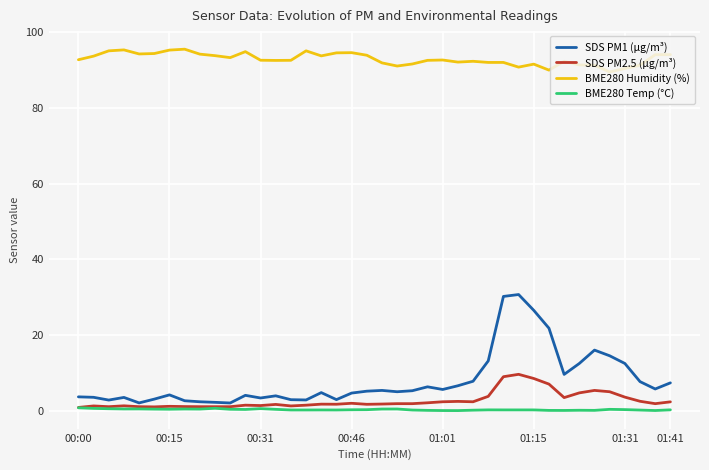

List the series in order of their peak value, lowest first.

BME280 Temp (°C), SDS PM2.5 (µg/m³), SDS PM1 (µg/m³), BME280 Humidity (%)